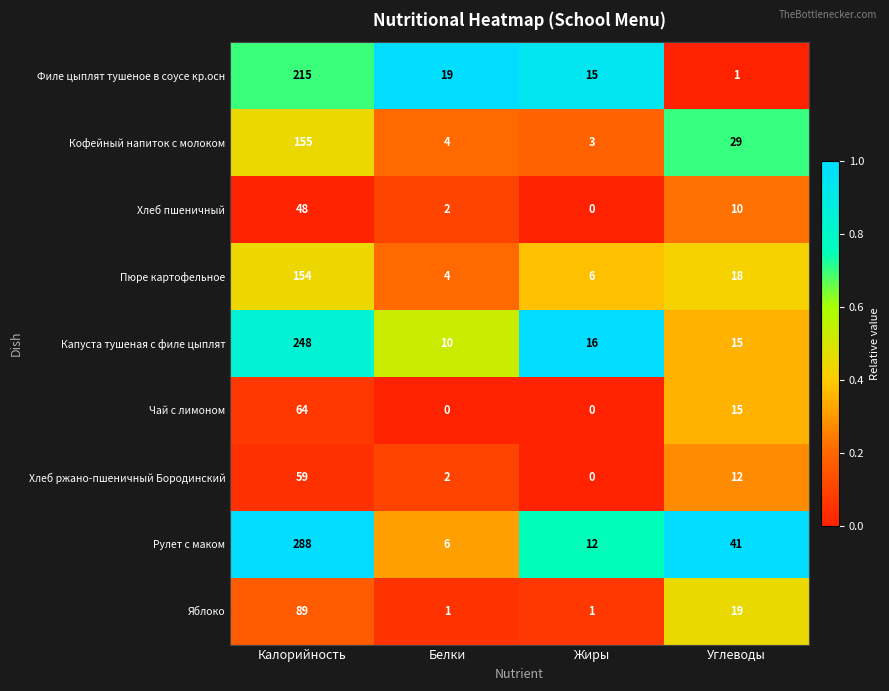

Count the Чай с лимоном values in the range 0 to 64.

4